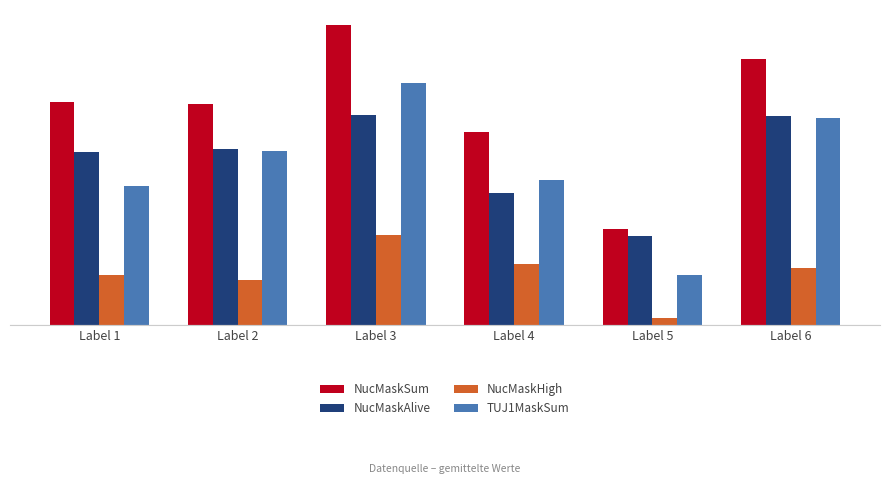

Are the bars horizontal?

No